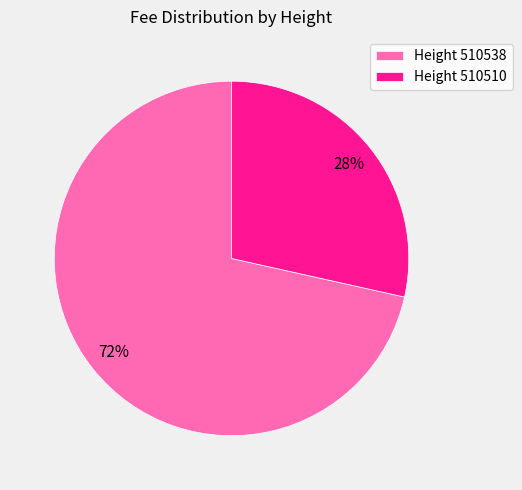

Combined, do Height 510510 and Height 510538 account for over 50%?

Yes